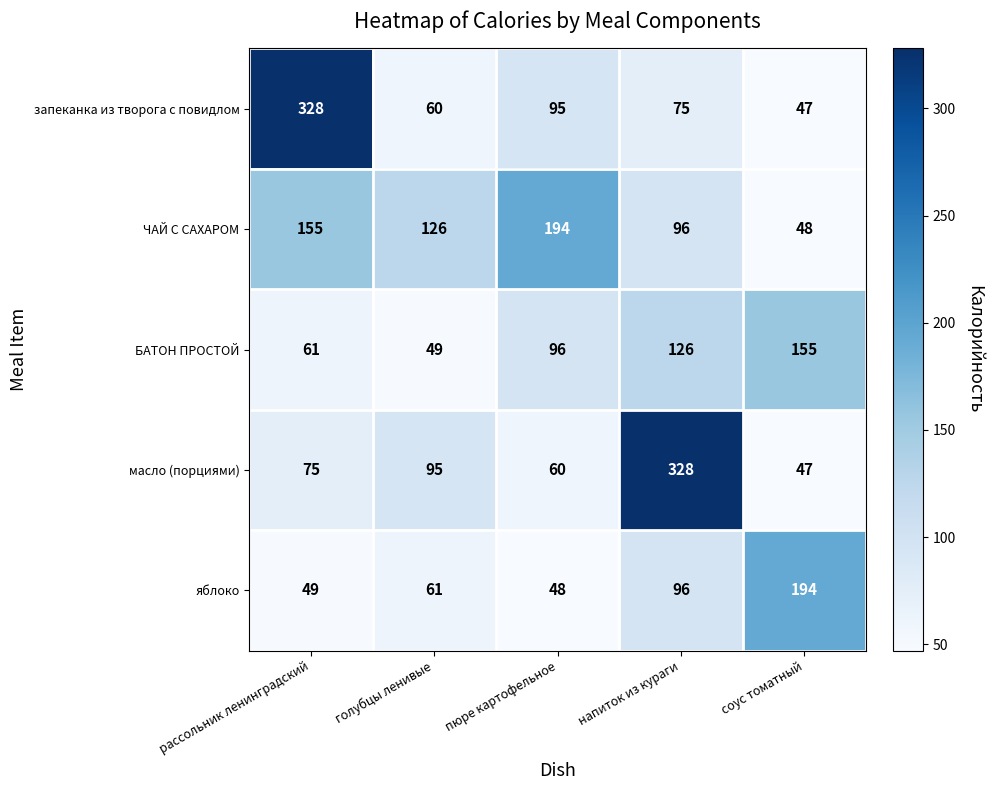

What is the average value of the БАТОН ПРОСТОЙ series?

97